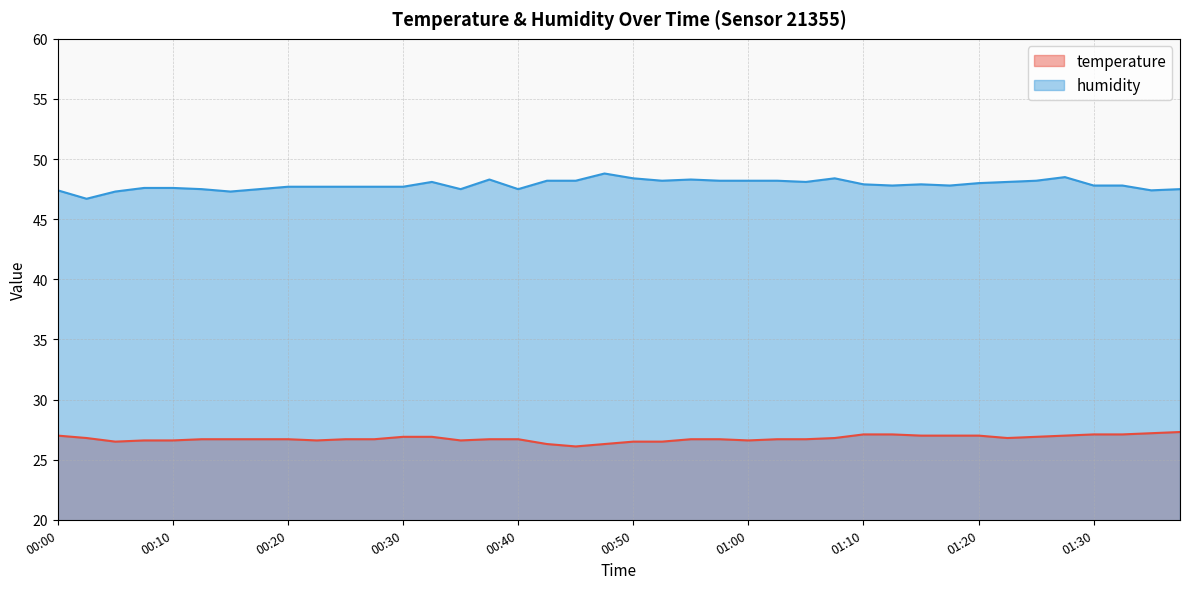

What is the total value across all series at 01:13?

74.9